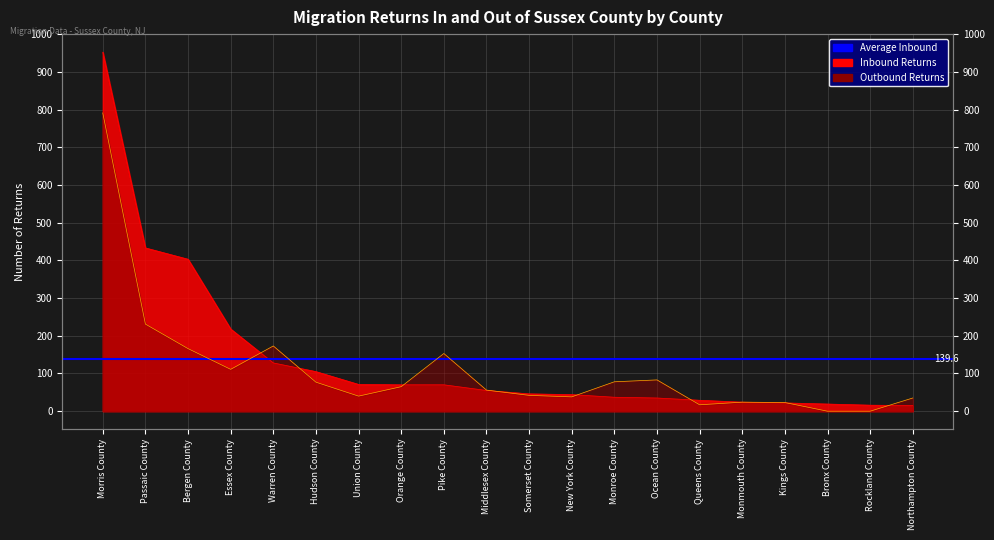

Which has a higher value, Somerset County or Middlesex County?

Middlesex County